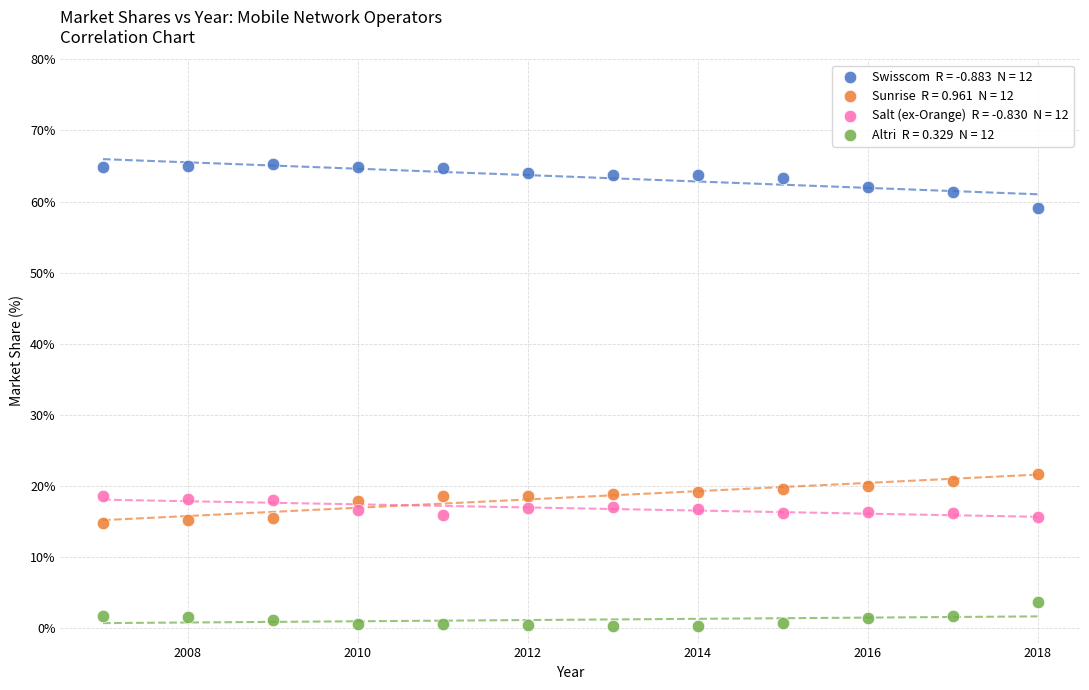

Across all series, what Y value is closest to 32?

21.7